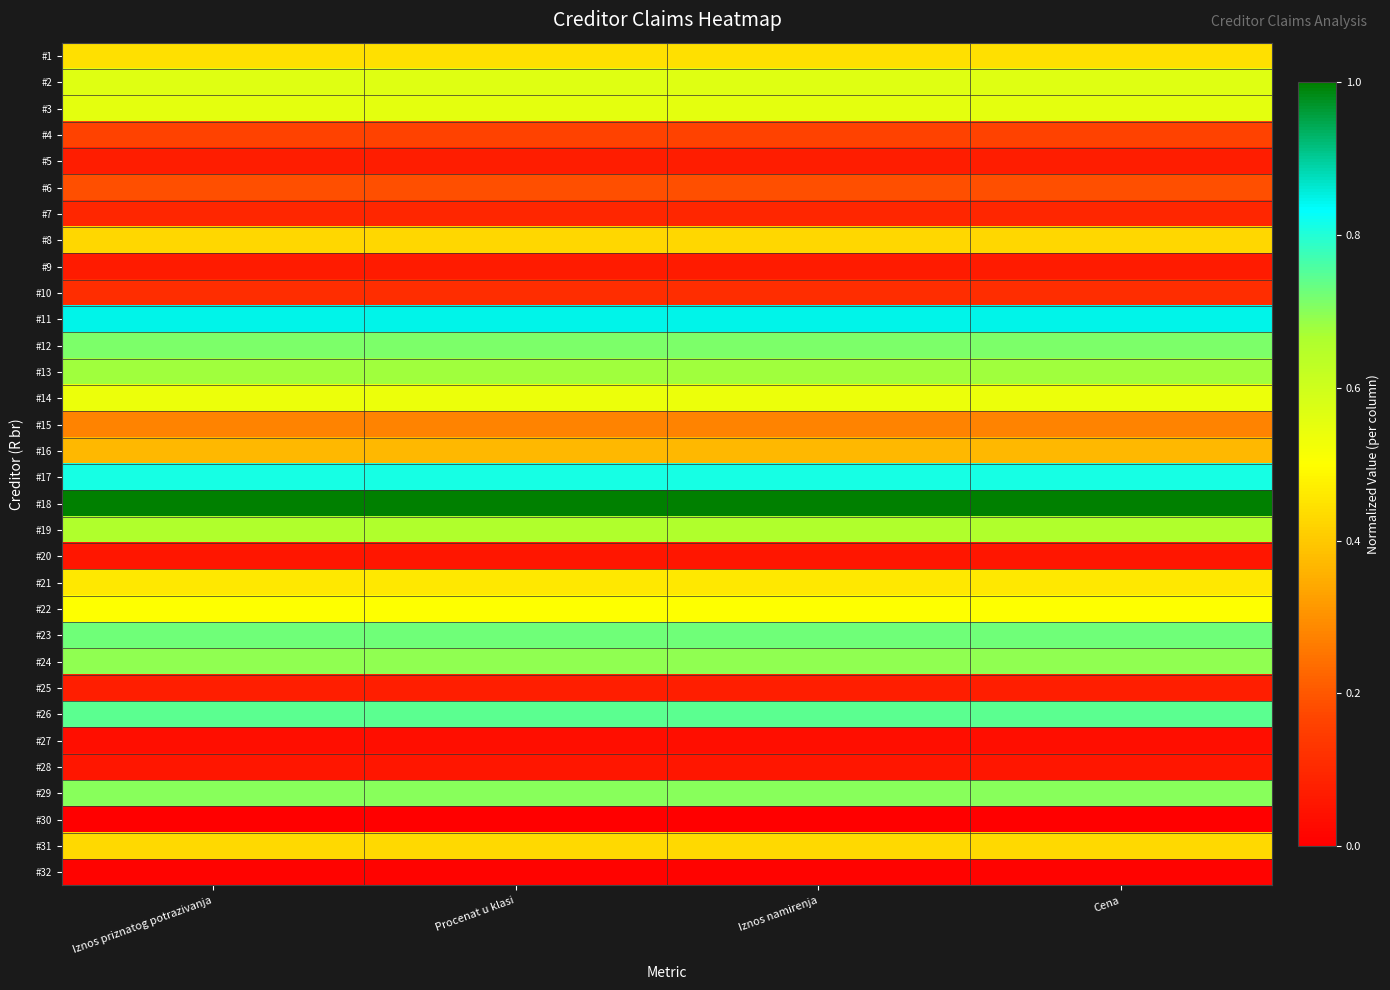

What is the spread (max minus min) of values at Procenat u klasi?

1.0